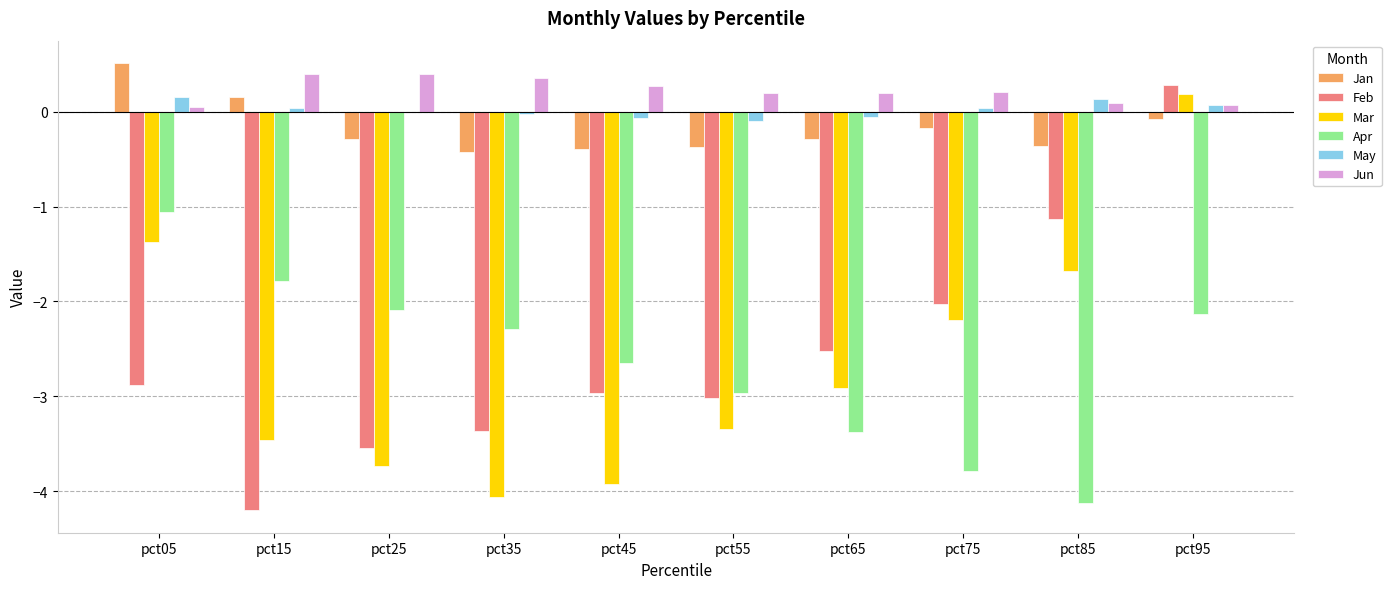

The Feb series shows -3.0 at pct55. True or false?

True